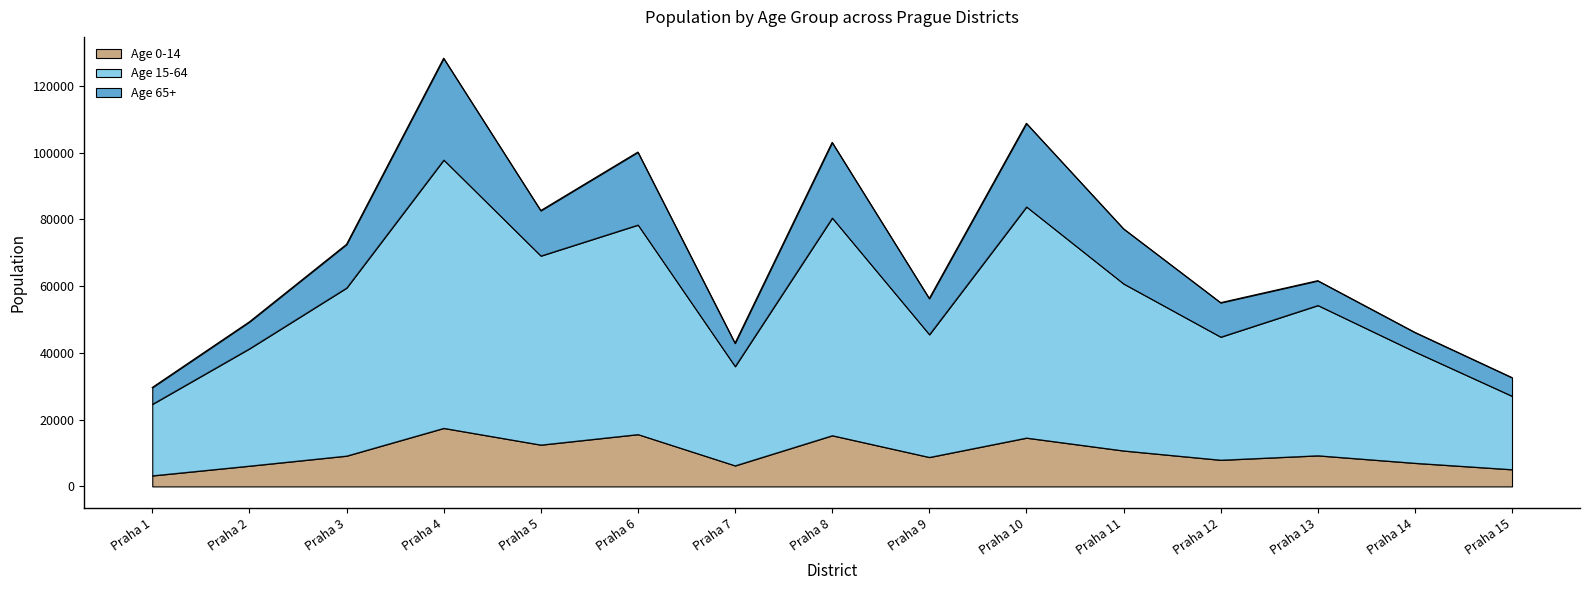

At which category is the sum across all series the highest?

Praha 4